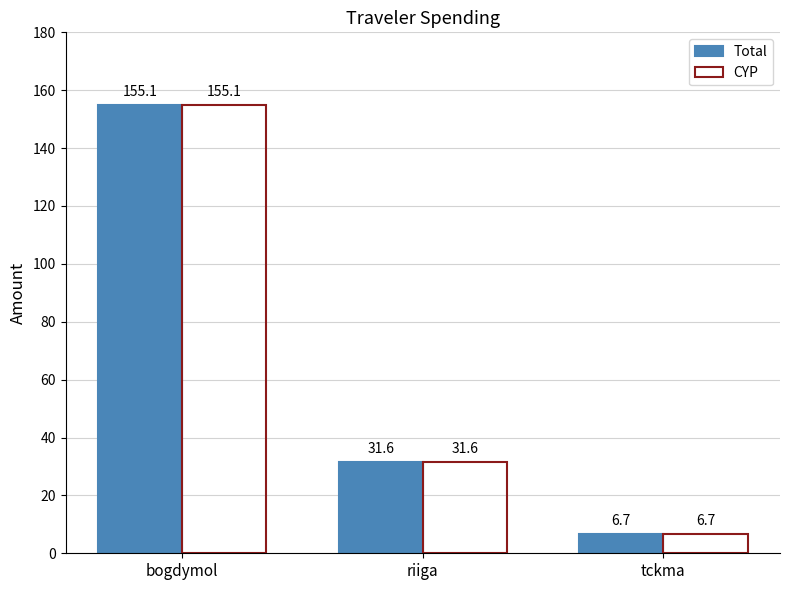

What value does the Total series have at riiga?

31.6